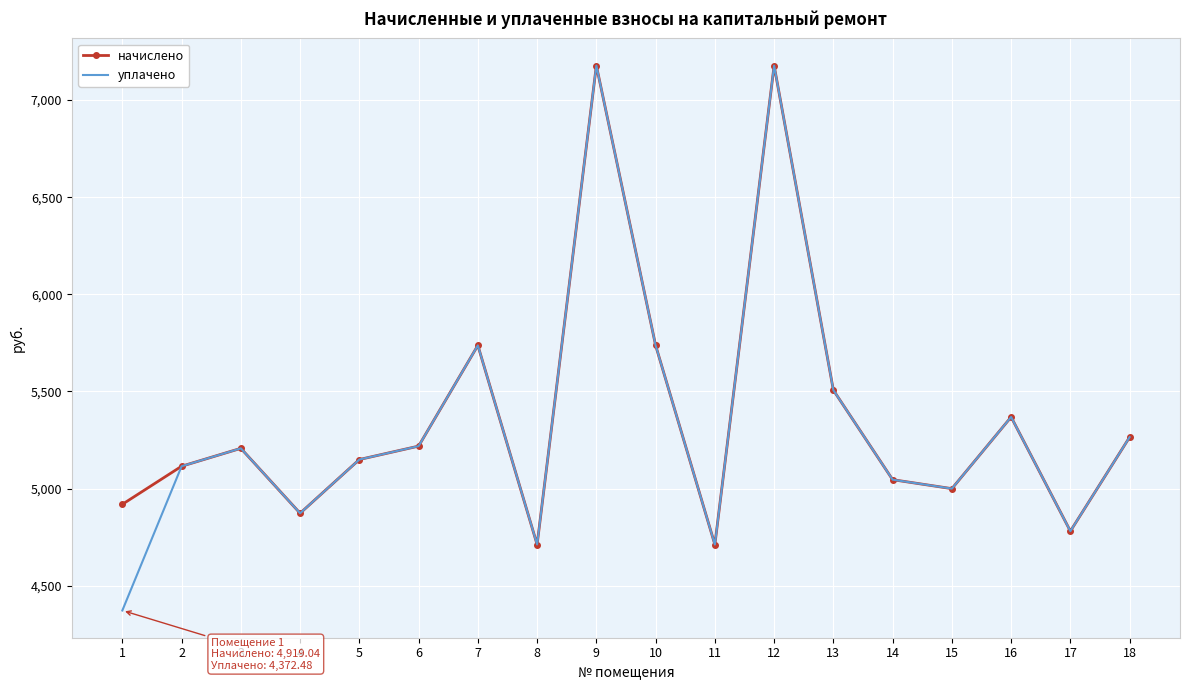

The начислено series shows 5207.0 at 3. True or false?

True